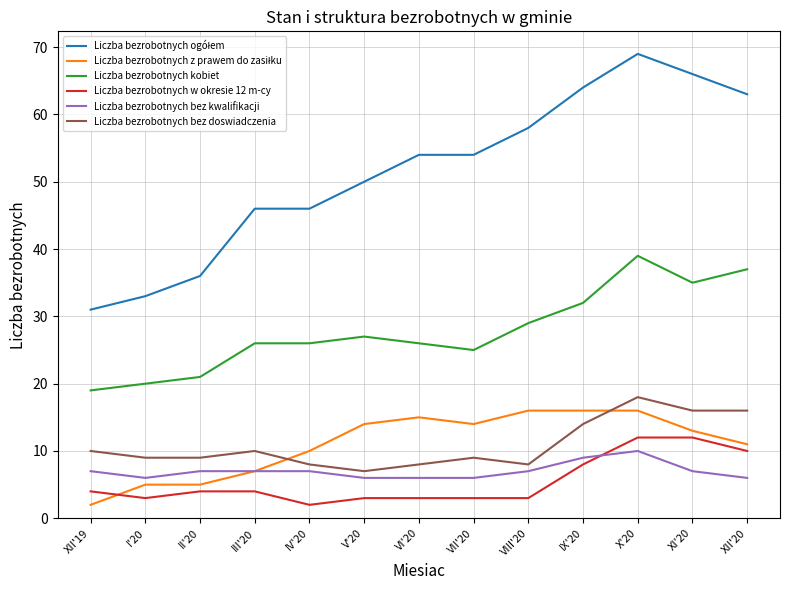

The Liczba bezrobotnych kobiet series shows 29 at VIII'20. True or false?

True